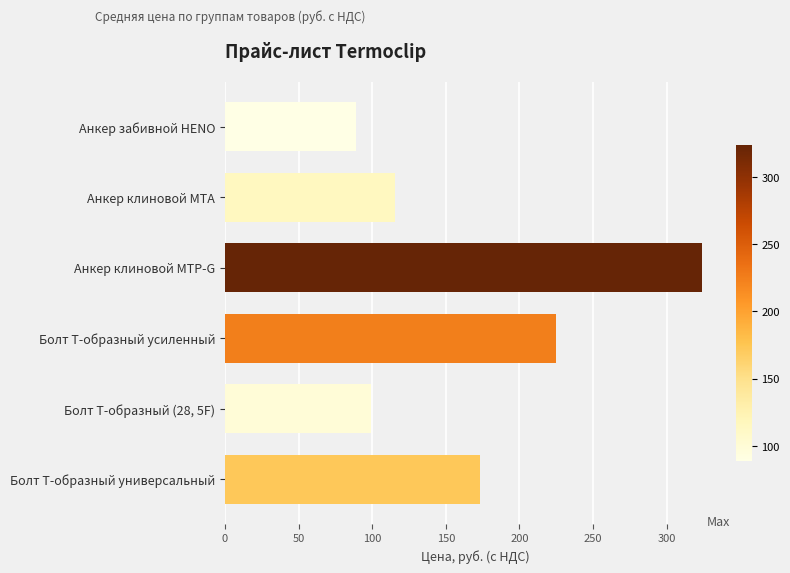

What is the minimum value shown in the chart?

88.8